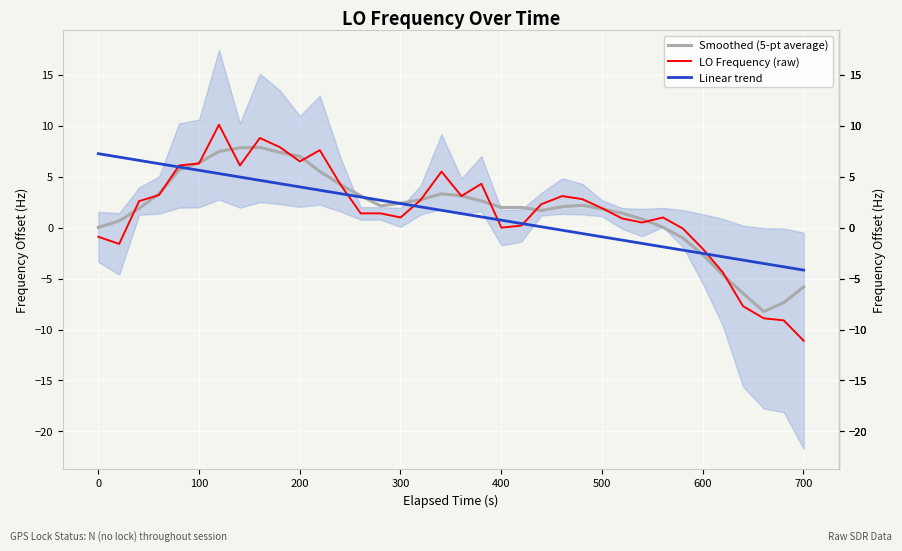

In Smoothed (5-pt average), how many points are higher than both neighbors (excluding endpoints)?

3